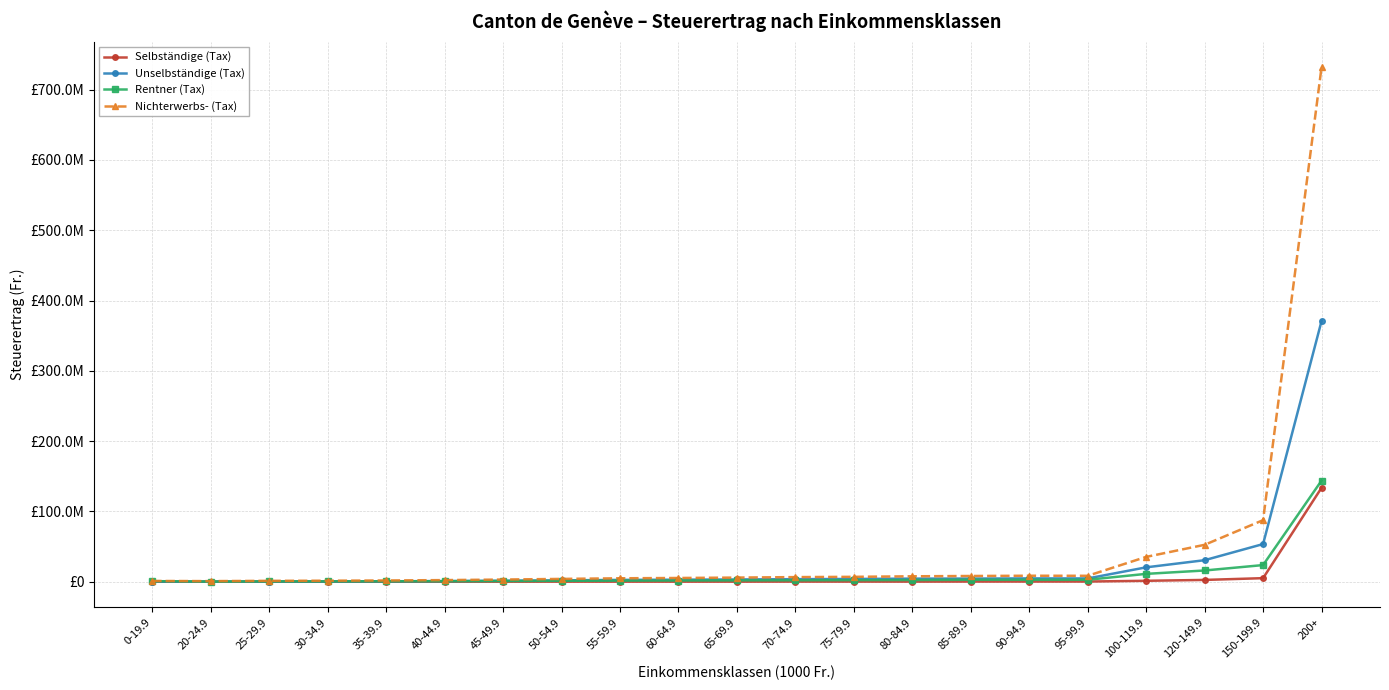

Reading left to right, extract all data points from this chart.

Selbständige (Tax): 22316	55971	79304	88325	91723	106065	124679	142238	150702	151891	159228	220376	221984	206298	269177	296599	304311	1377945	2607444	5122722	133611695
Unselbständige (Tax): 128419	184537	285719	466872	680519	980370	1484262	2007569	2642409	2949630	3284372	3680547	3994149	4456729	4515563	4761707	4724408	20516853	30672664	53622200	370786902
Rentner (Tax): 863377	257138	499062	523929	644666	805490	1065998	1357470	1624602	1769701	1958364	2101015	2325284	2477527	2822906	2781510	2823149	11235060	16035003	23732890	143850448
Nichterwerbs- (Tax): 1122482	900230	1316121	1490472	1825431	2346915	3146973	4050562	4940919	5372781	5923400	6615332	7004535	7770718	8201426	8565599	8482085	35369015	52567712	87628575	731713772